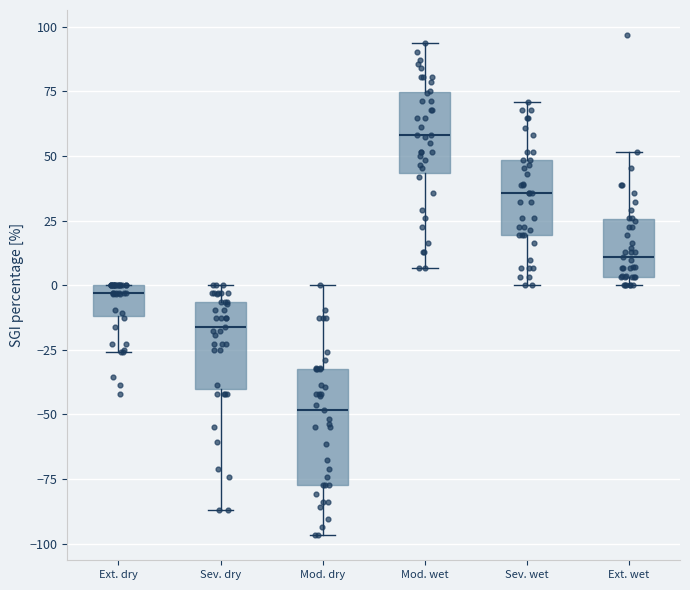

Which box is the tallest, from its lower edge to its upper edge?

Mod. dry